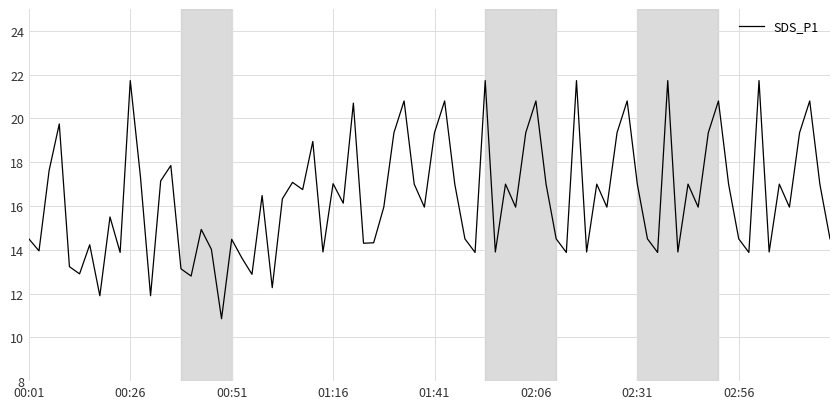

What is the maximum value shown in the chart?

21.7